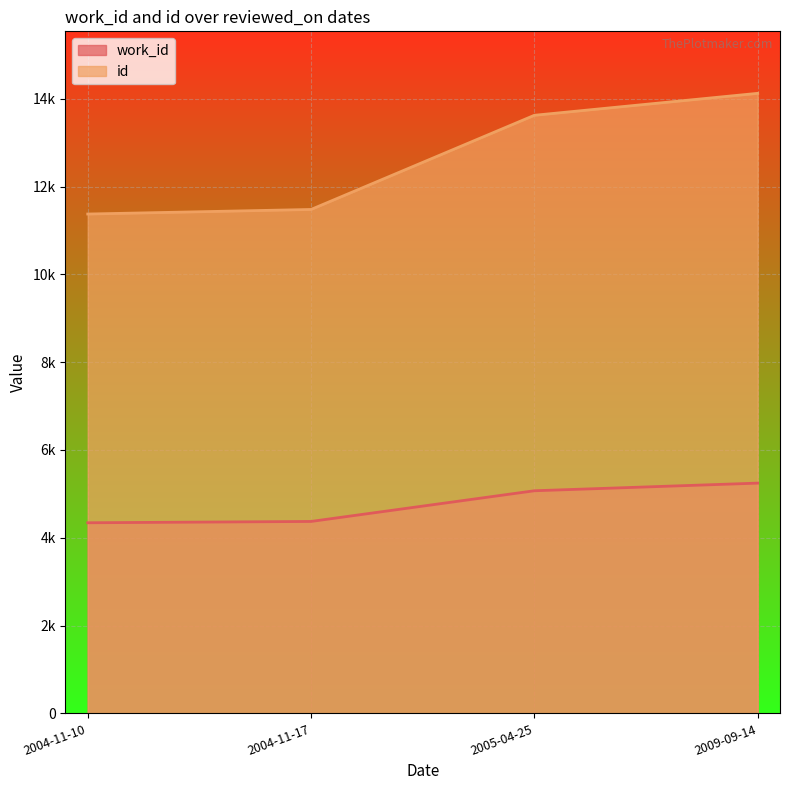

At which category is the sum across all series the highest?

2009-09-14